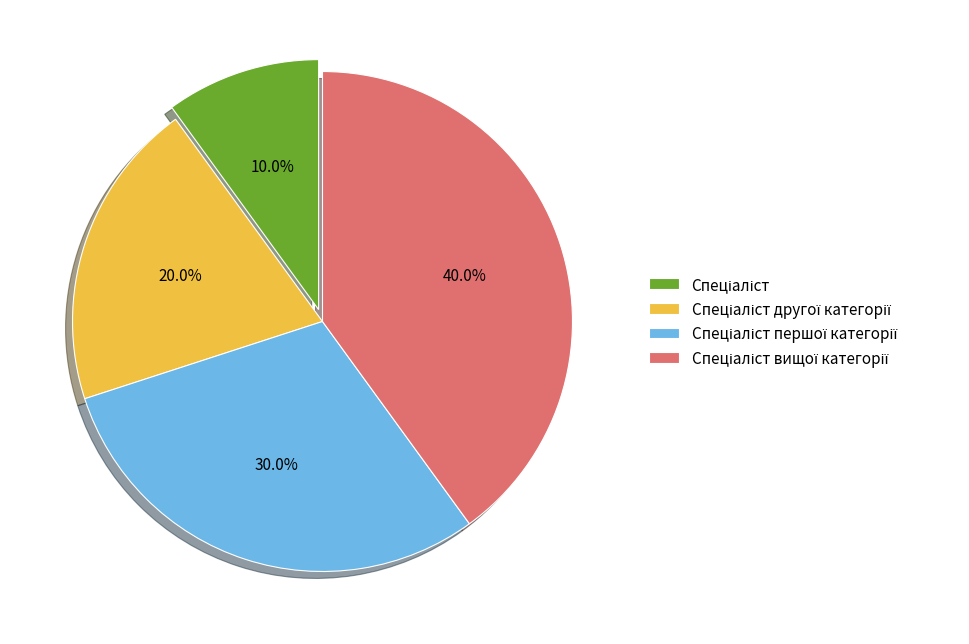

To the nearest percent, what is the average slice percentage?

25%